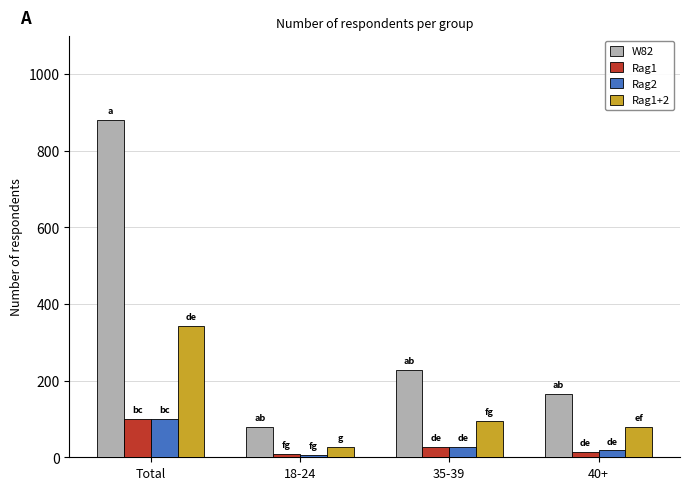

What is the difference between the highest and lowest values at 40+?

152